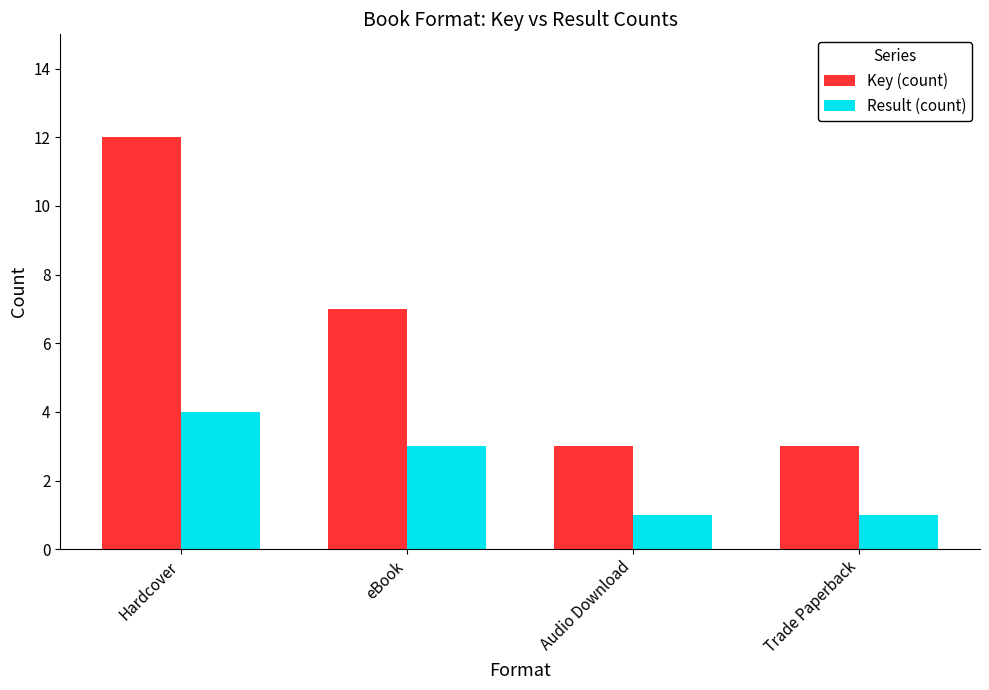

What is the difference between the Result (count) values at eBook and Hardcover?

1